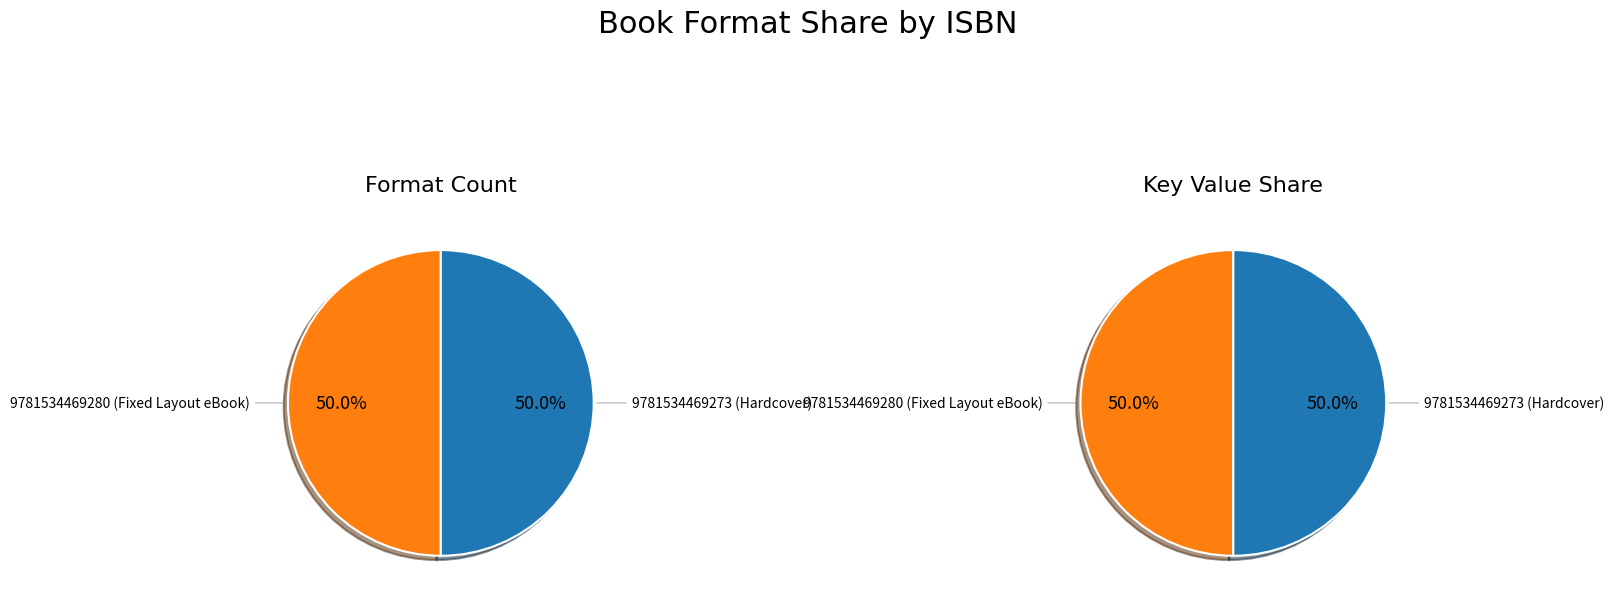

To the nearest percent, what is the combined percentage of 9781534469280 (Fixed Layout eBook) and 9781534469273 (Hardcover)?

100%